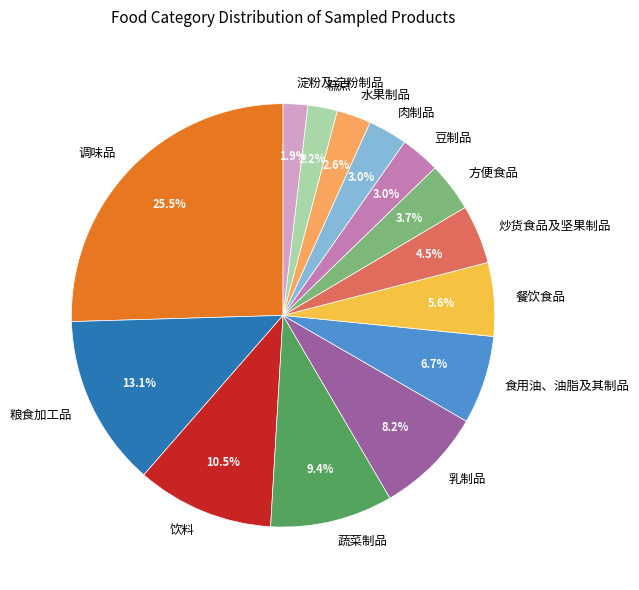

How many slices are in this pie chart?

14